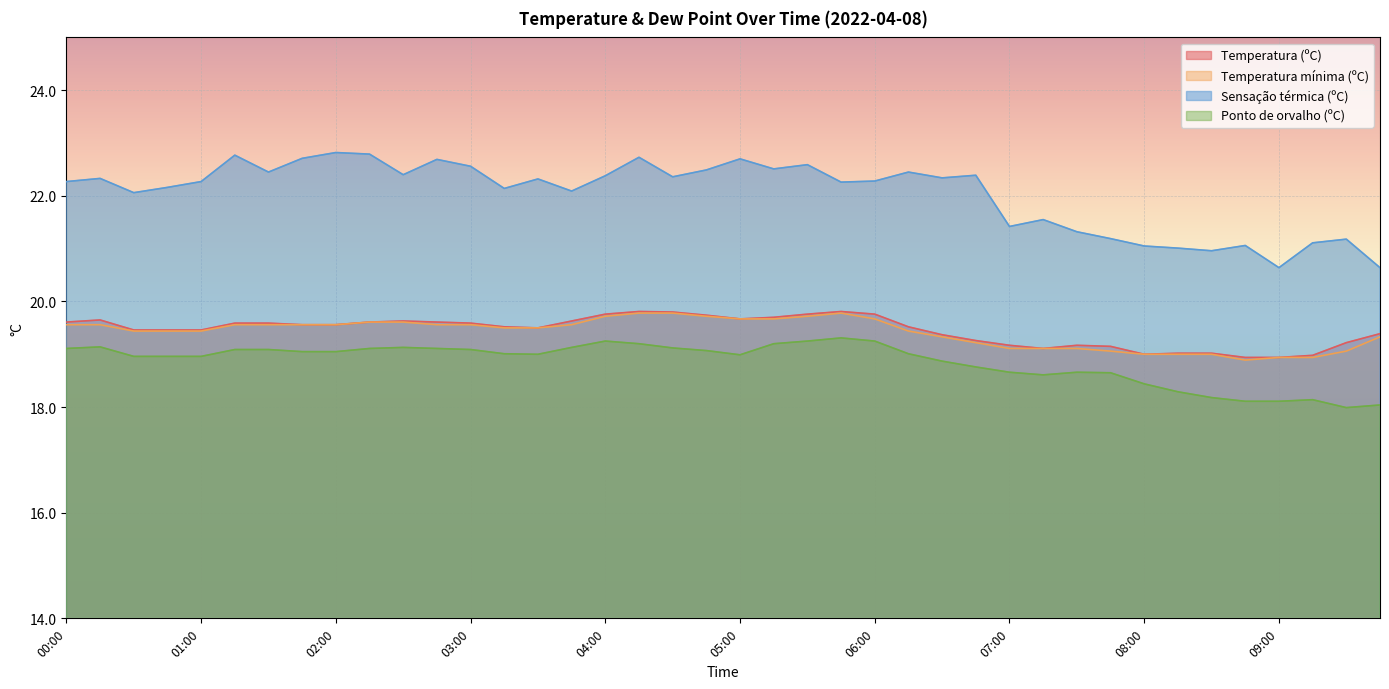

True or false: Sensação térmica (ºC) has a value of 22.4 at 06:15.

True